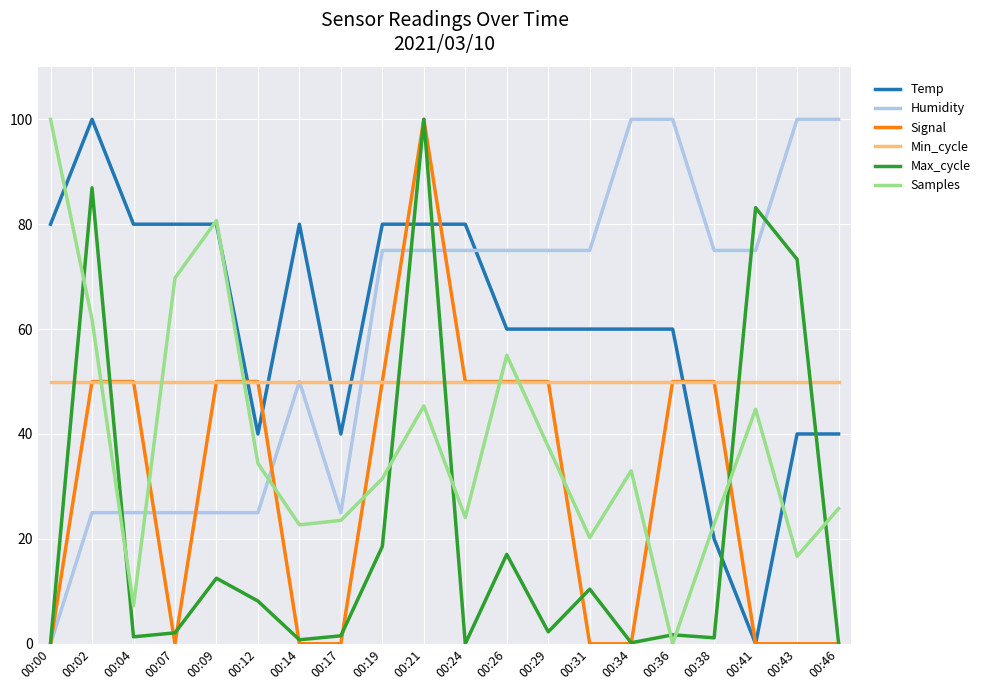

At which category is the sum across all series the highest?

00:21